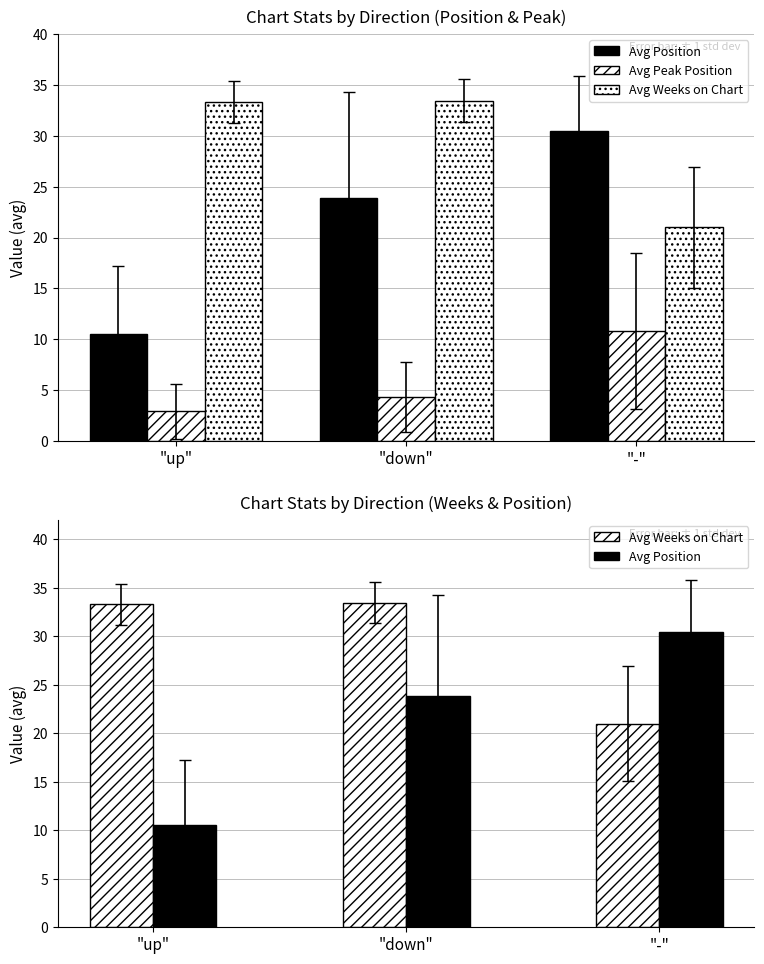

Where is Avg Peak Position nearest to the value 6?

"down"